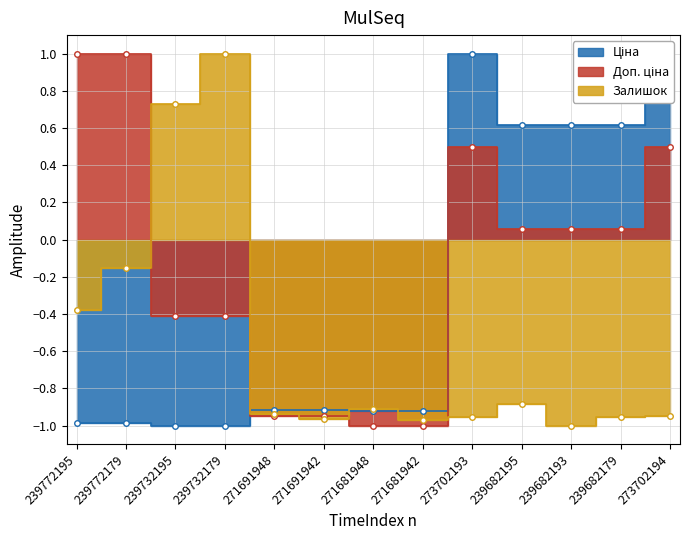

True or false: Залишок has more than 0 interior local peaks.

True